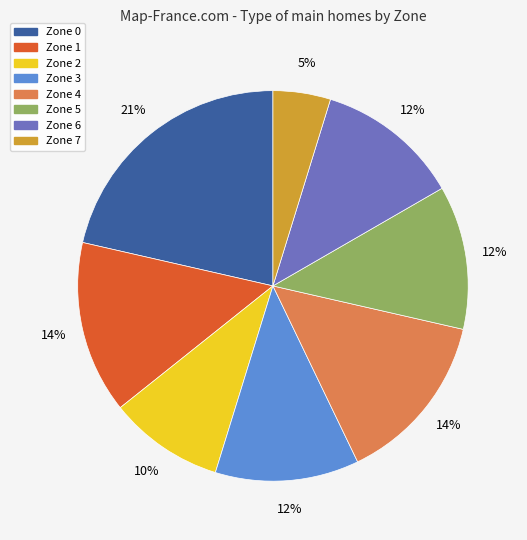

True or false: Zone 4 accounts for 14% of the total.

True